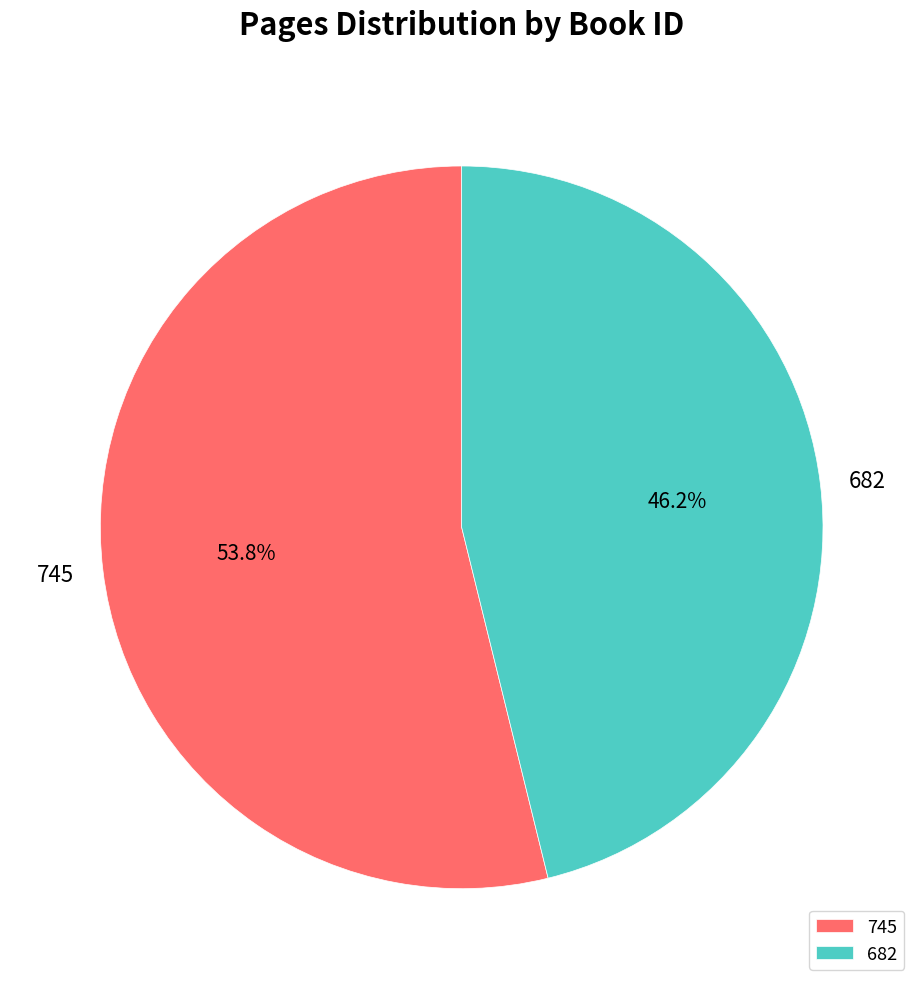

Which slice is the largest?

745